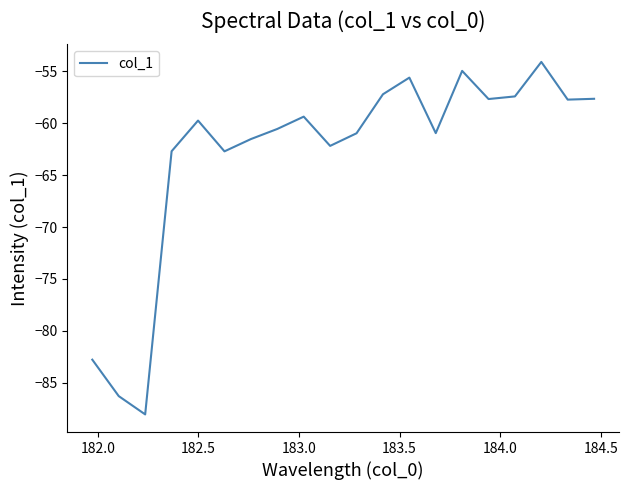

What is the maximum value shown in the chart?

-54.1